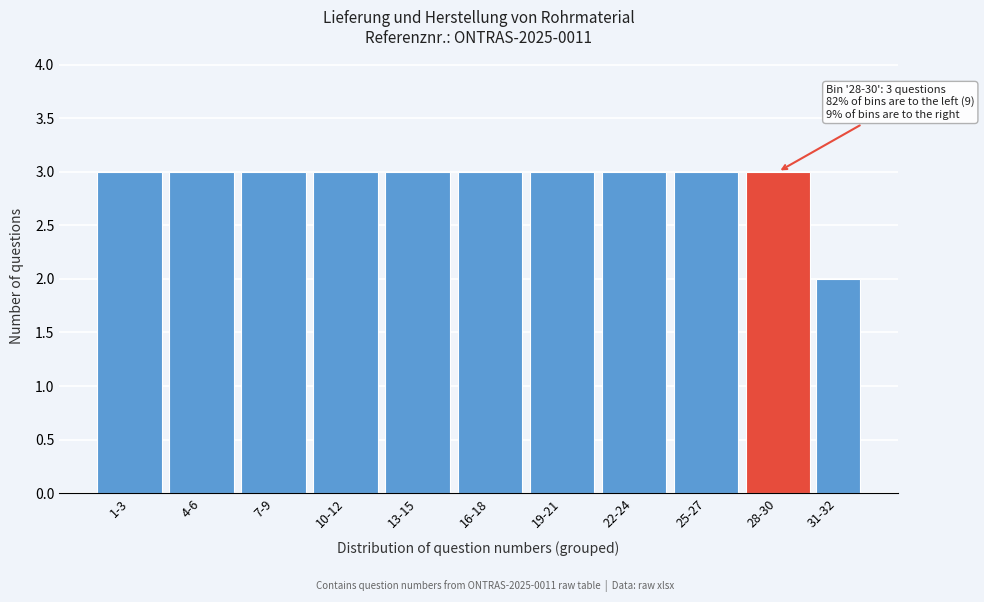

Reading left to right, transcribe all the data shown in this chart.

3	3	3	3	3	3	3	3	3	3	2